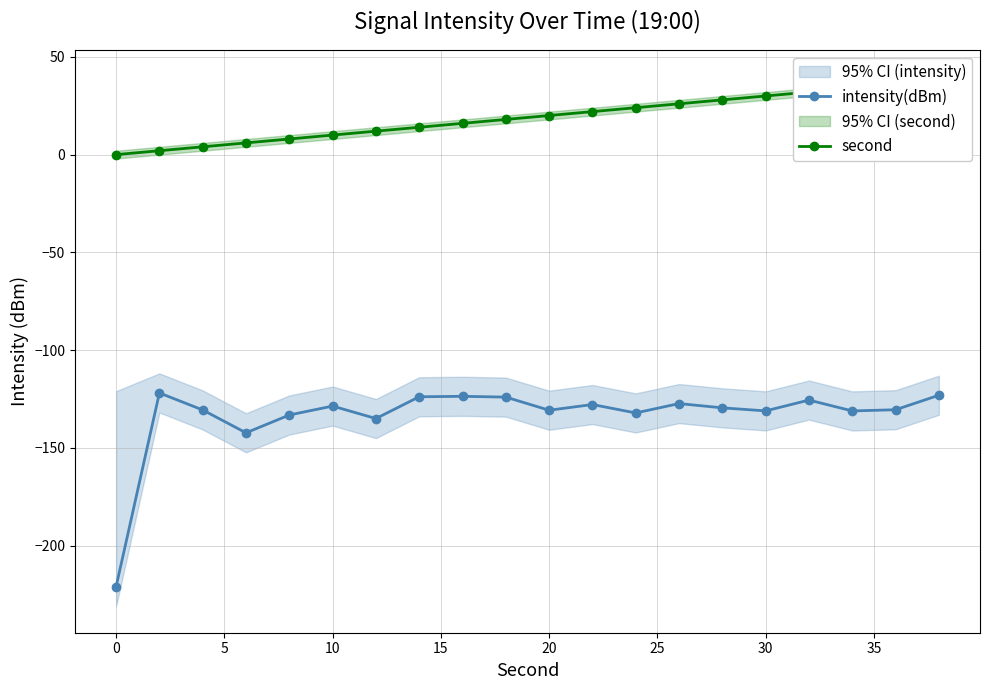

Is it true that intensity(dBm) equals -346.5 at 0?

False